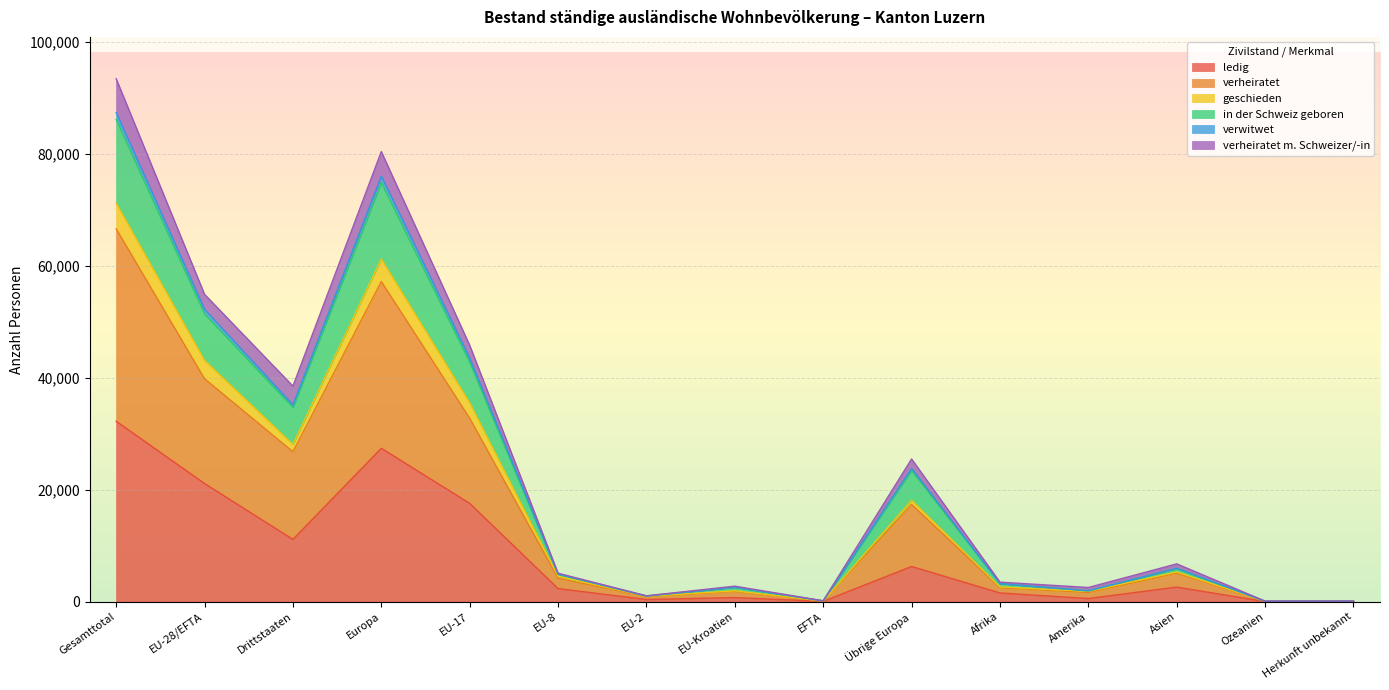

At which category is the sum across all series the highest?

Gesamttotal